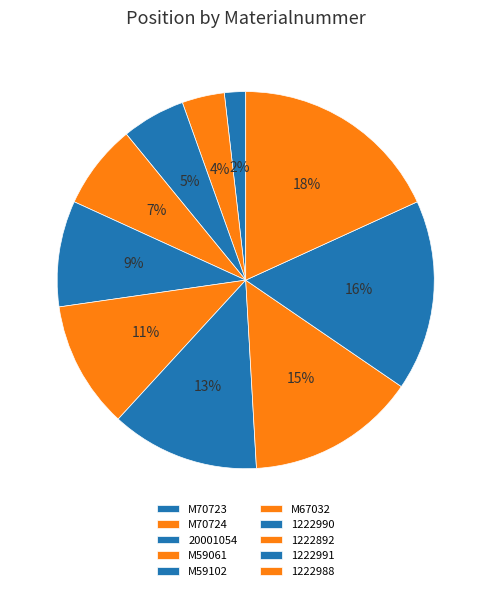

Count the number of slices in the pie.

10